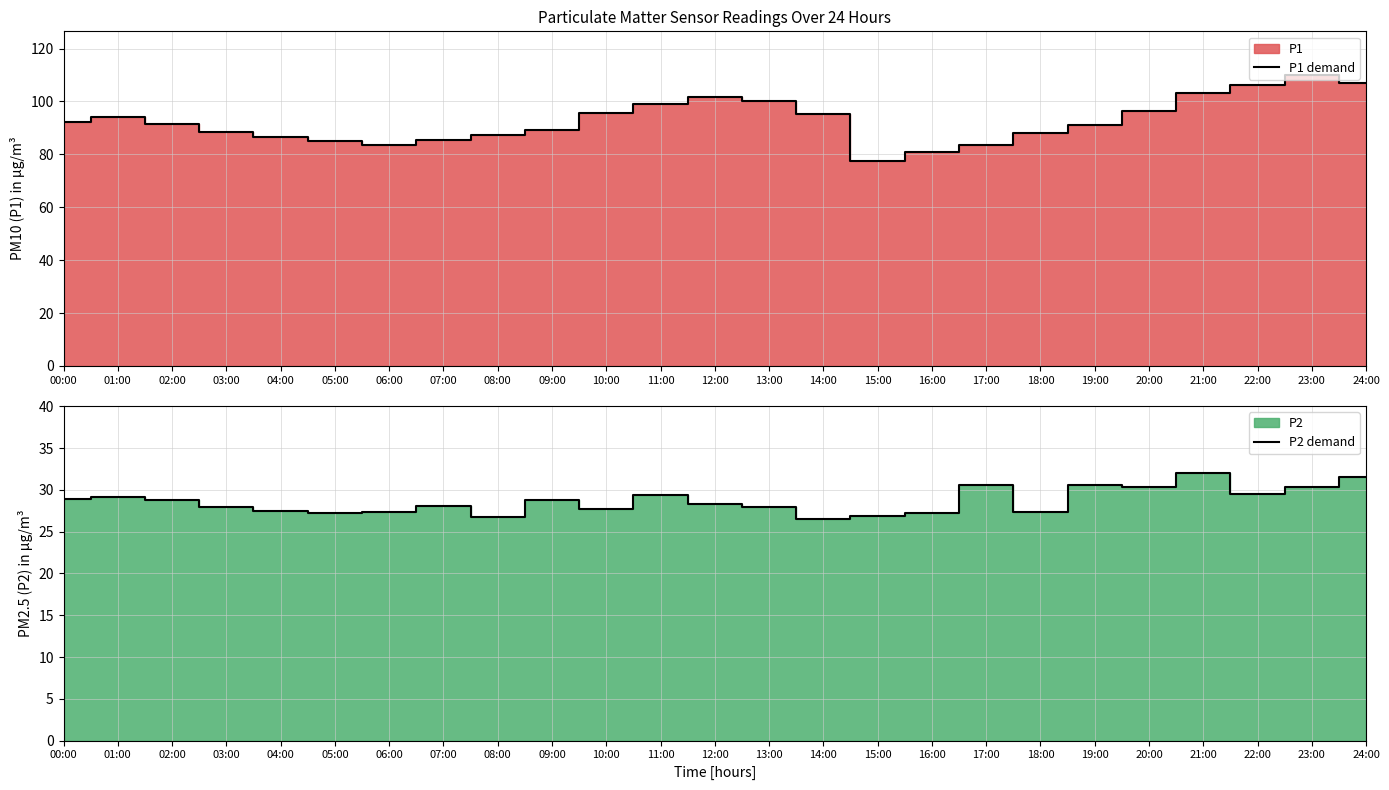

What is the average value of the P2 demand series?

28.7